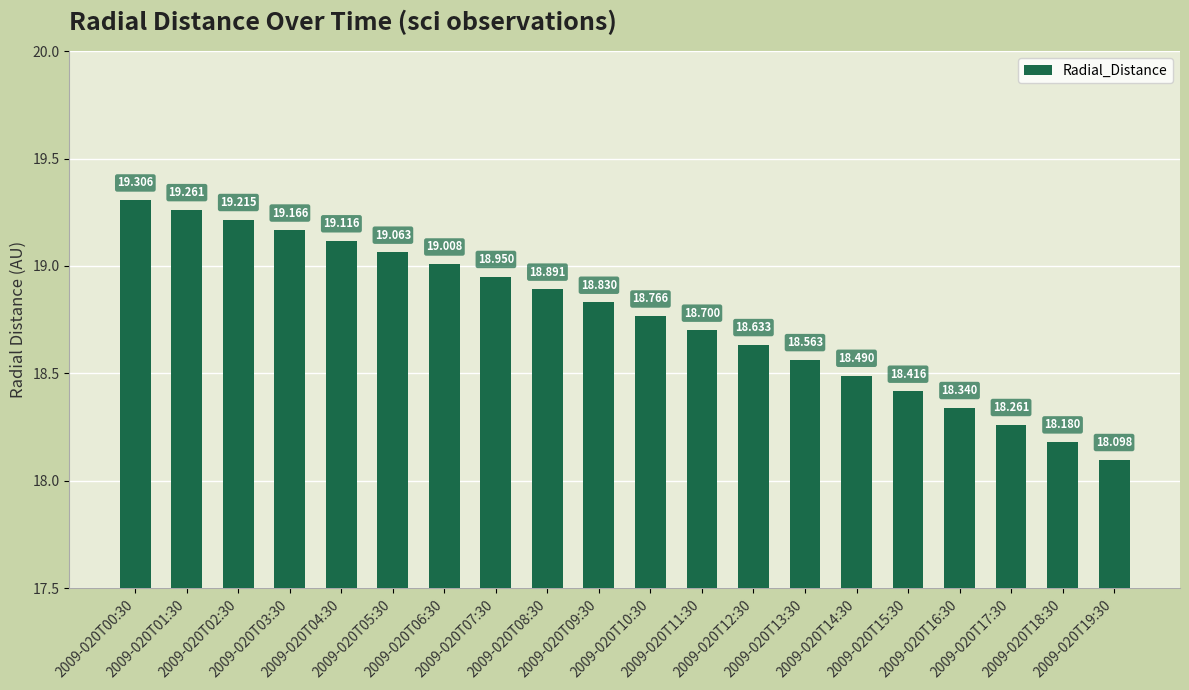

How many bars are there in total?

20